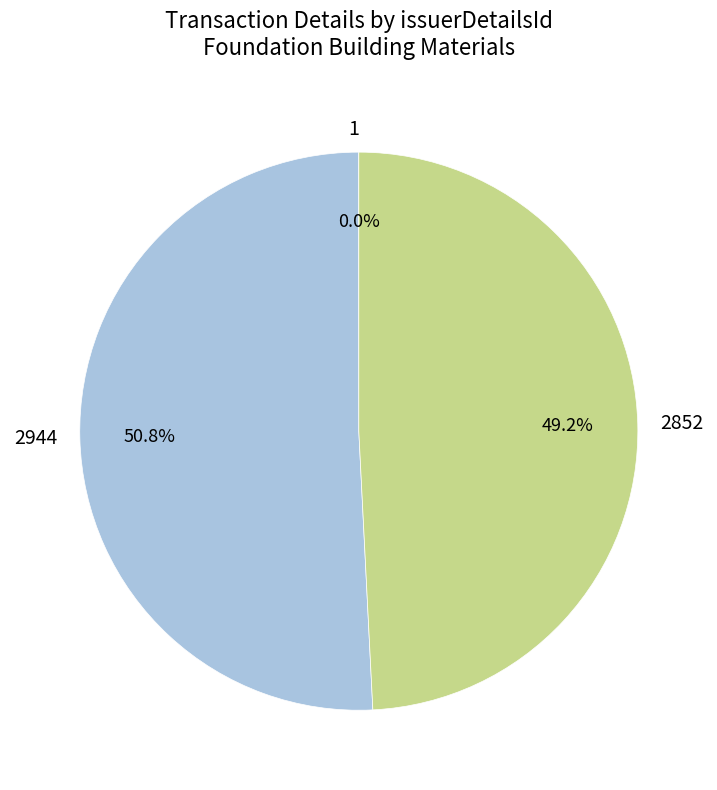

Which category has the biggest portion of the pie?

2944